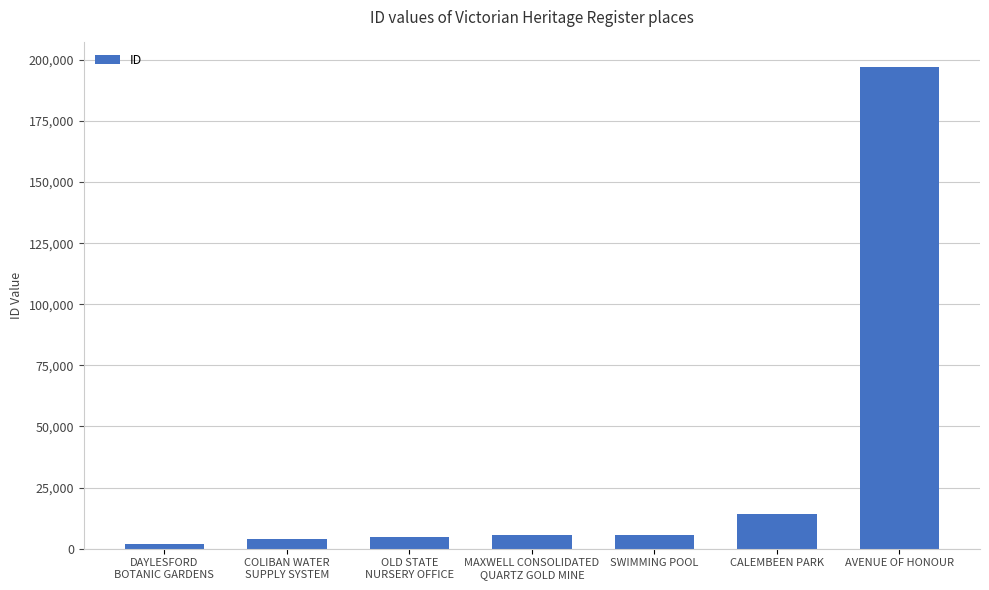

The chart shows a value of 1803 at DAYLESFORD
BOTANIC GARDENS. True or false?

True